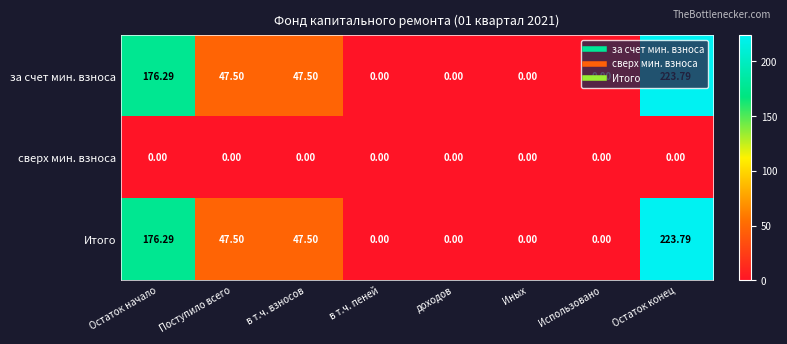

At which label does за счет мин. взноса first exceed 47?

Остаток начало